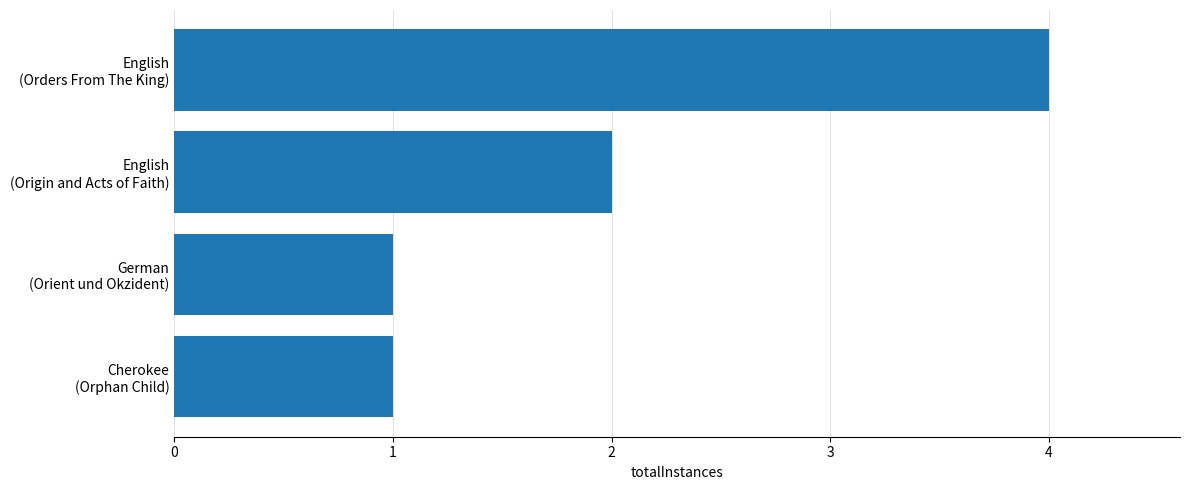

How many distinct data groups are displayed?

1